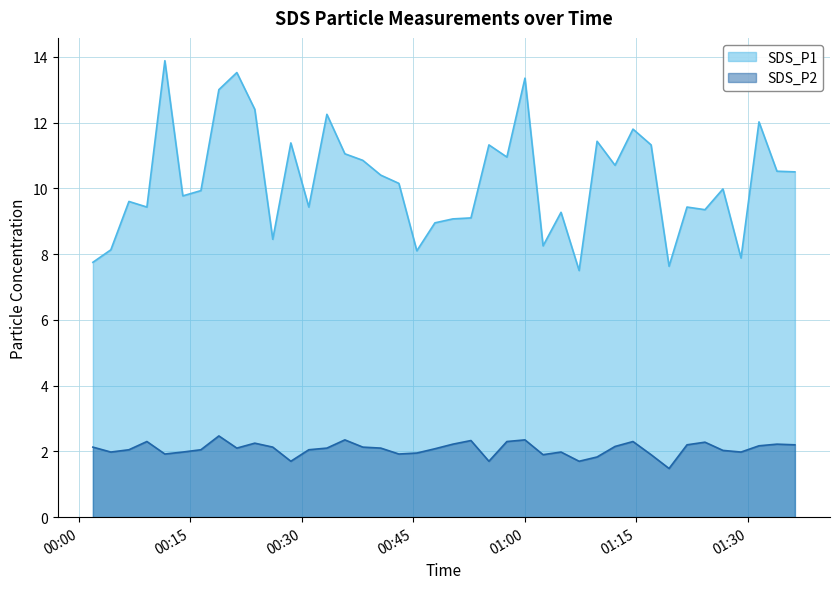

Which series has the largest range (max minus min)?

SDS_P1